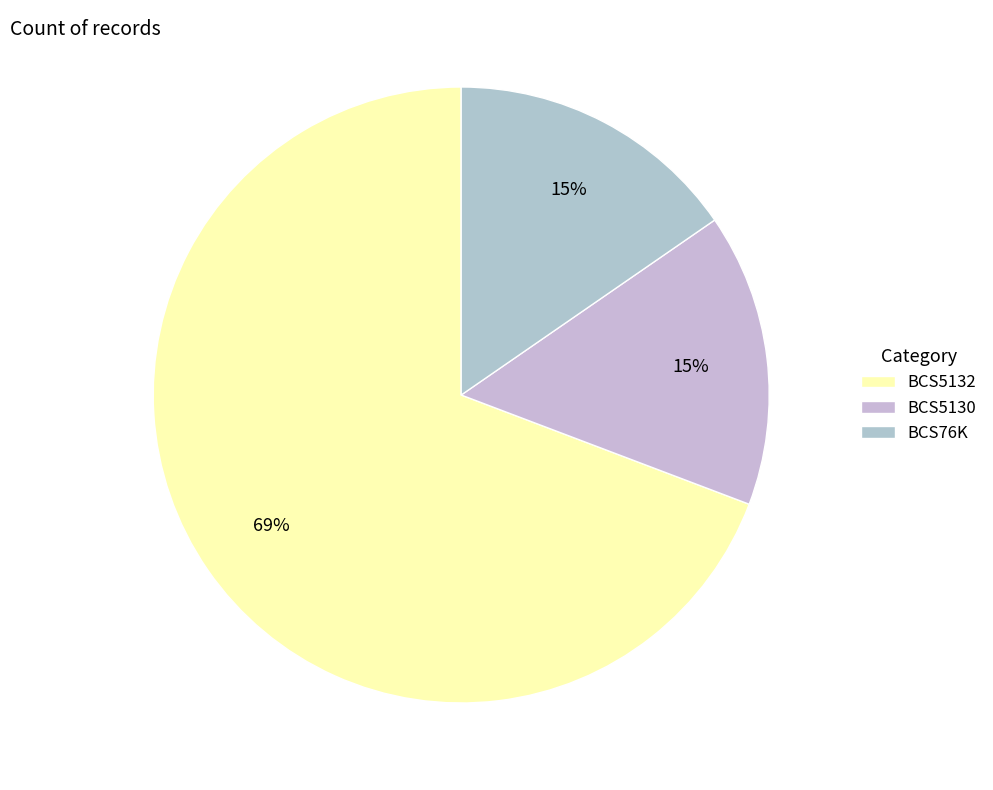

The BCS76K slice represents 15% of the pie. True or false?

True